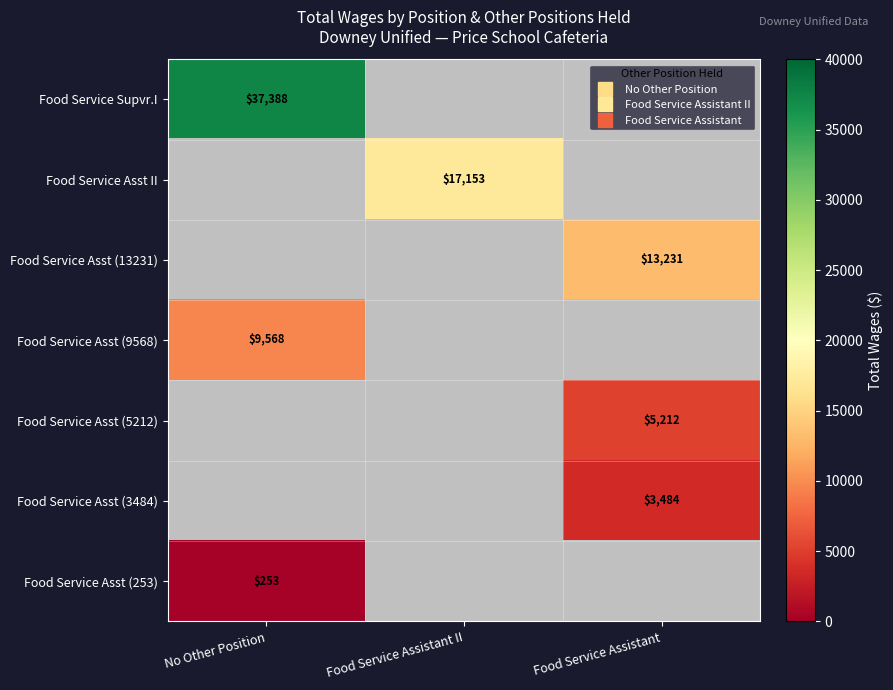

What is the approximate value of Food Service Asst (253) at No Other Position?

253.0